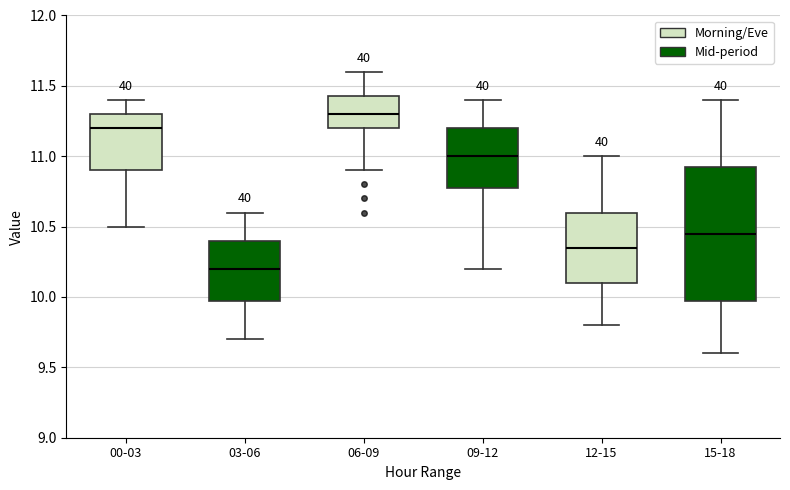

Where does the median line of the box for 12-15 sit on the y-axis? The values are not printed on the chart, so give them approximately, as read against the axis.

10.35